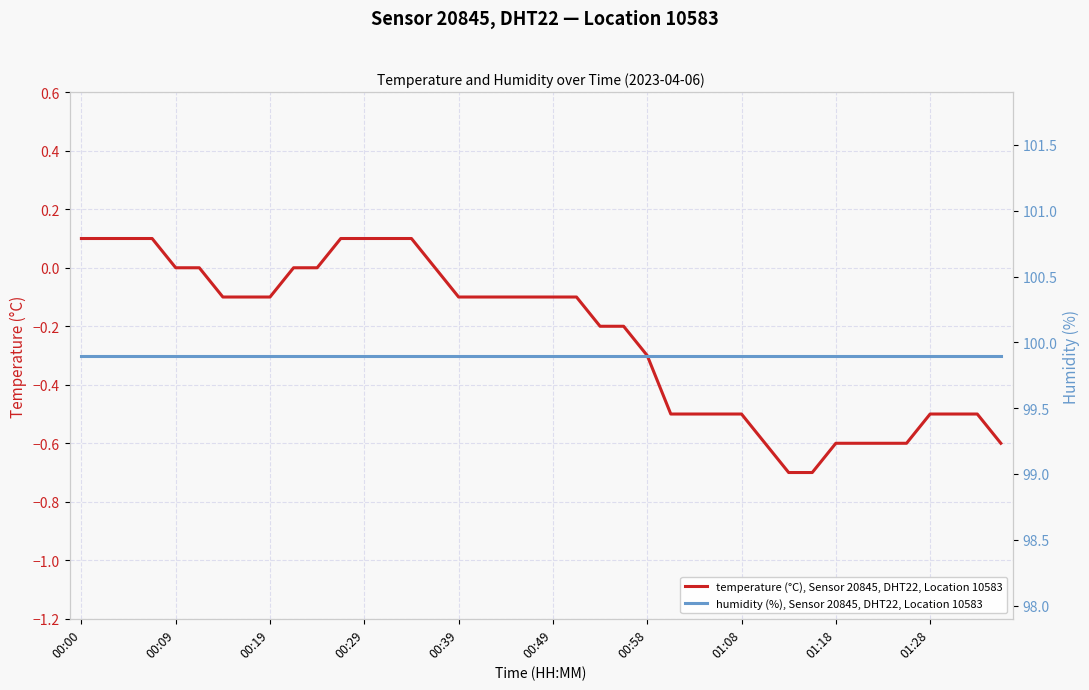

What is the minimum value for temperature (°C), Sensor 20845, DHT22, Location 10583?

-0.7